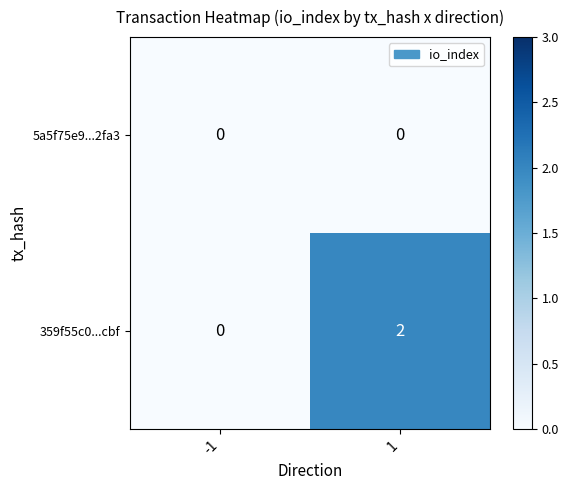

The 359f55c0...cbf series shows 0 at -1. True or false?

True